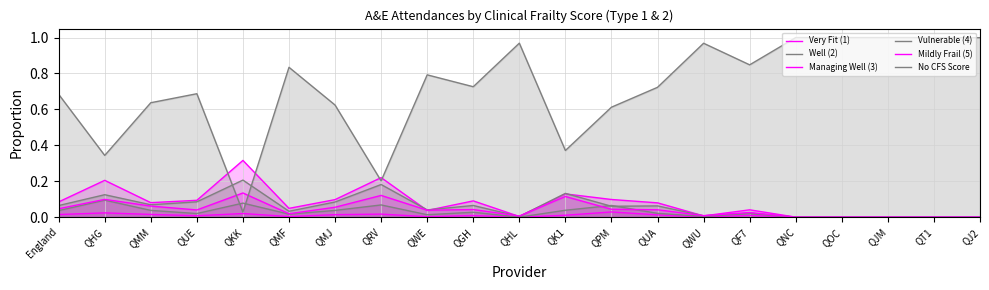

At which label does Very Fit (1) reach its minimum?

QHL